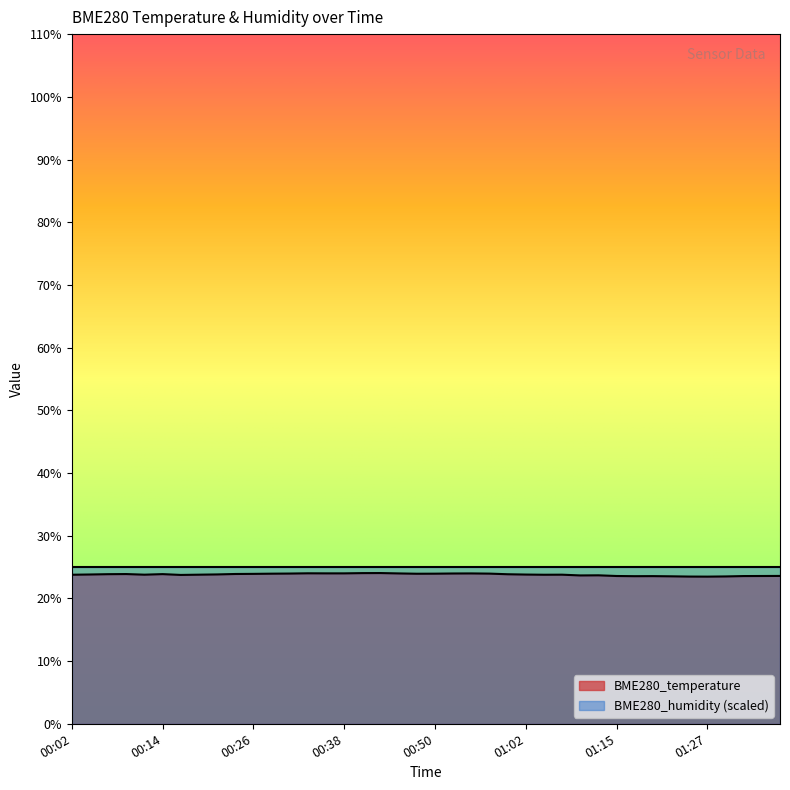

Does the chart have visible grid lines?

No